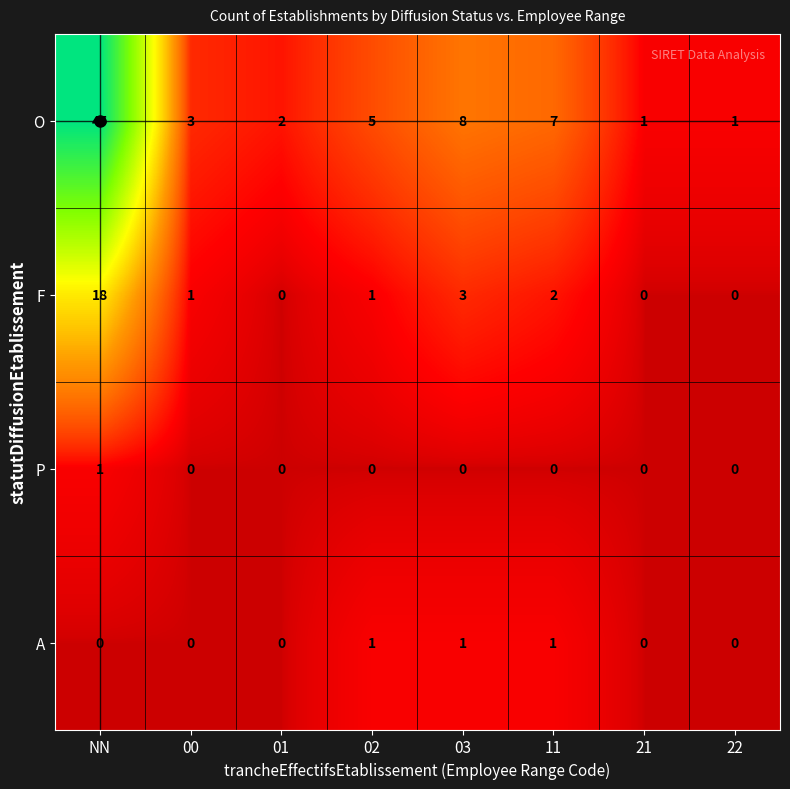

What is the difference between the second highest and second lowest values in the O series?

7